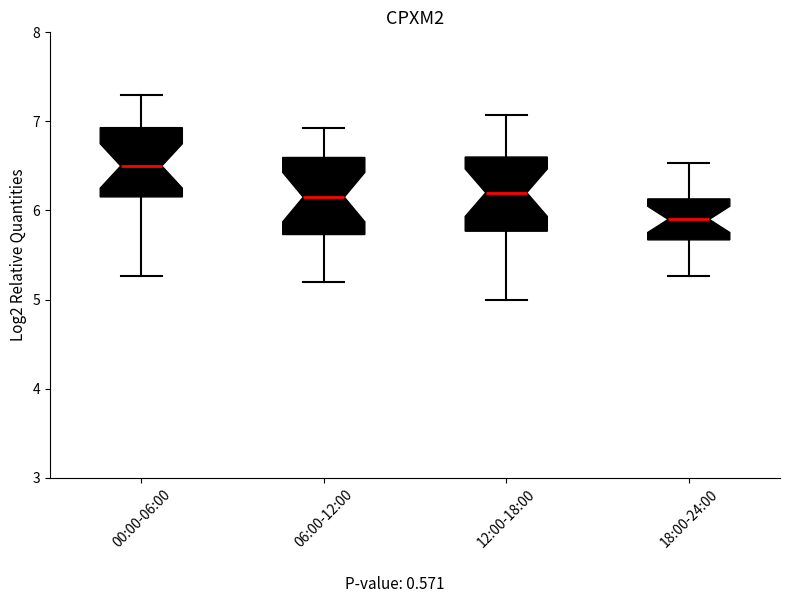

Which box has the highest median line?

00:00-06:00